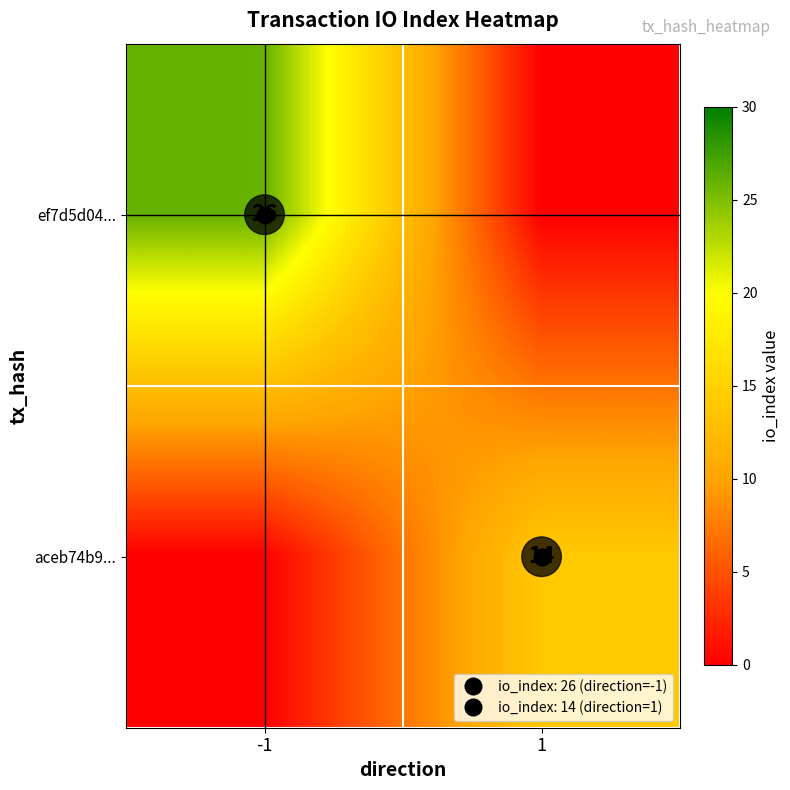

At which category is the sum across all series the highest?

-1